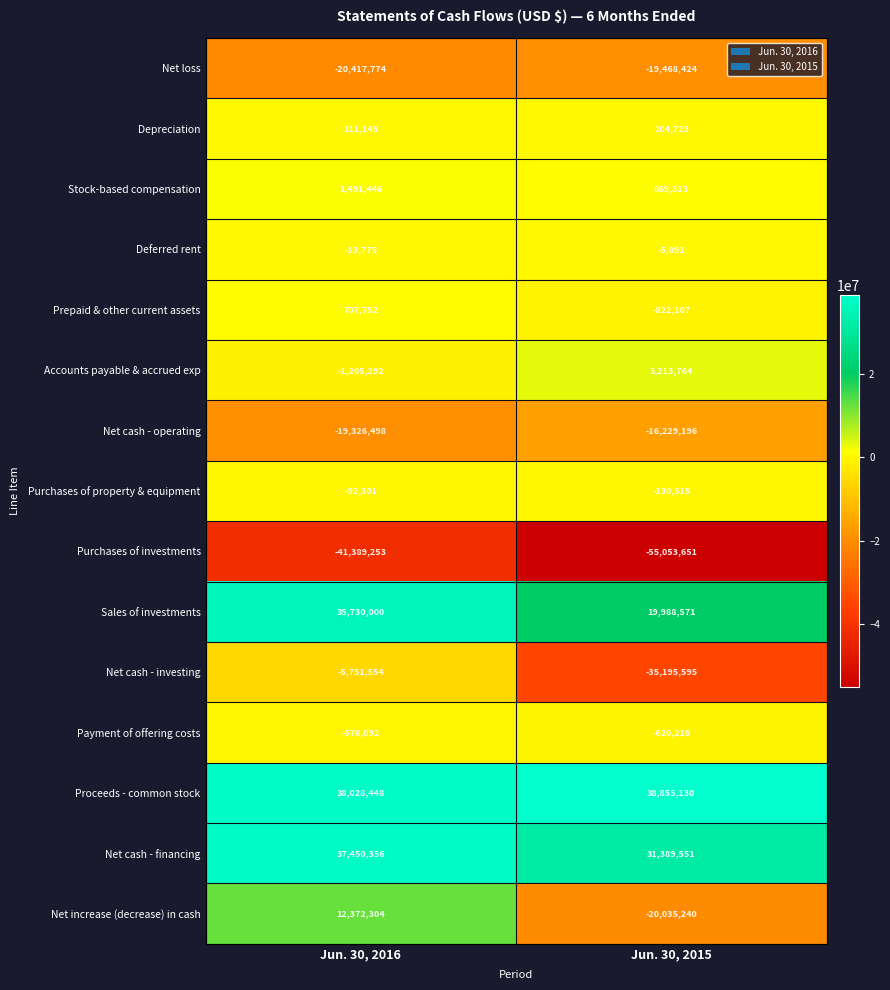

The Deferred rent series shows -13775 at Jun. 30, 2016. True or false?

True